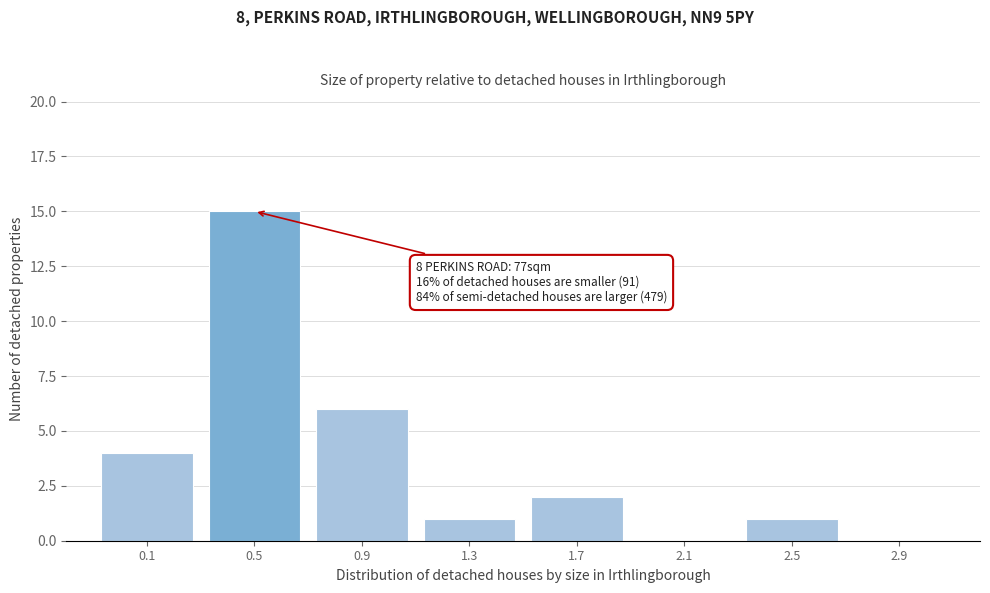

Reading left to right, extract all data points from this chart.

0.1=4	0.5=15	0.9=6	1.3=1	1.7=2	2.1=0	2.5=1	2.9=0